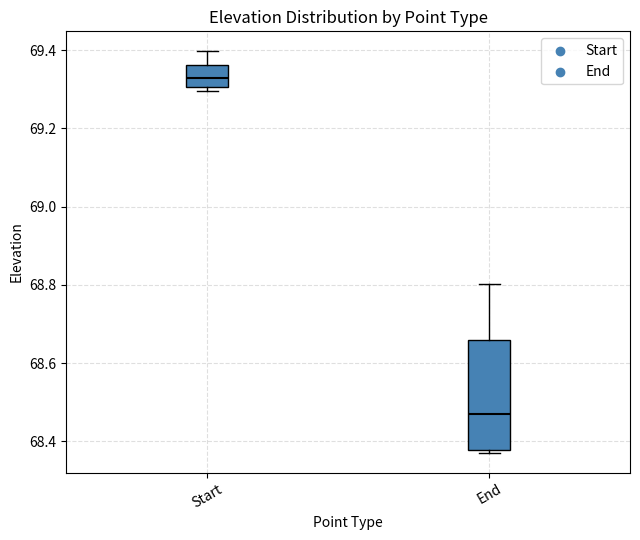

Which box's median line is the lowest?

End